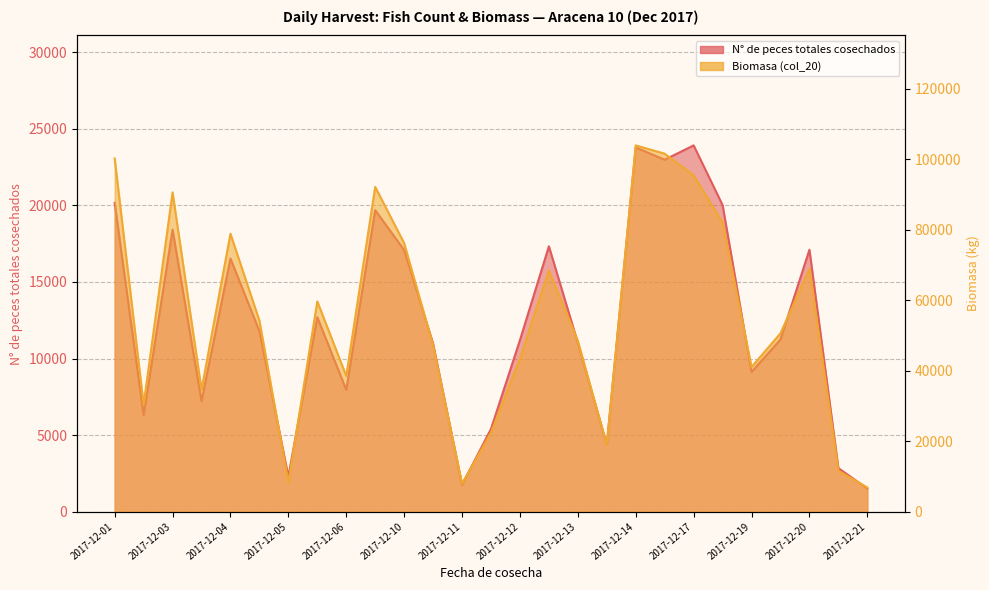

What is the total value across all series at 2017-12-10?

93267.7